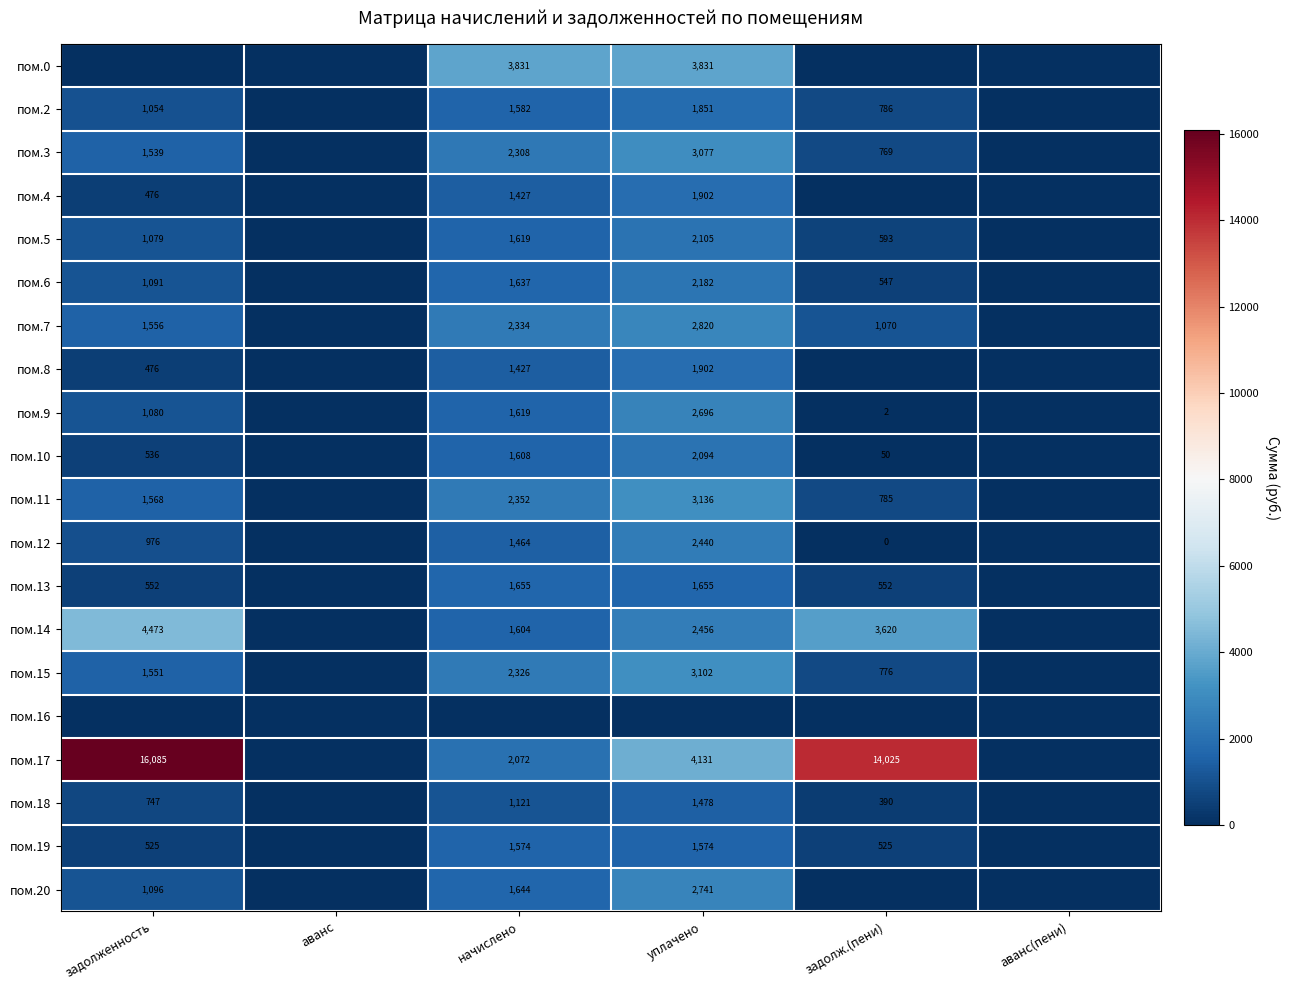

The пом.15 series shows 776 at задолж.(пени). True or false?

True